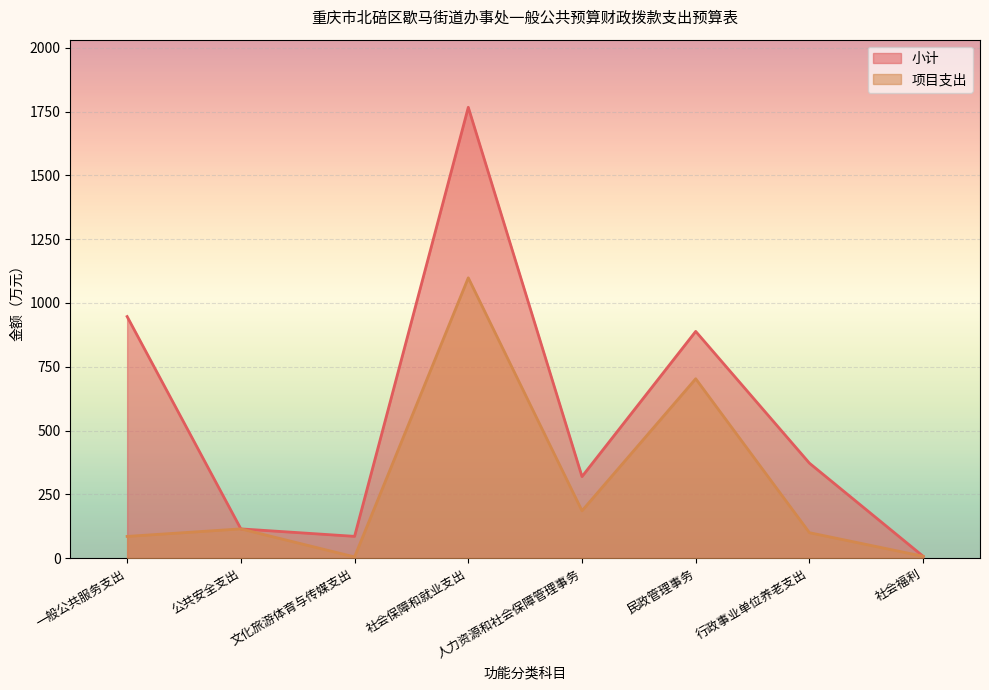

What are all the series names shown in the legend?

小计, 项目支出